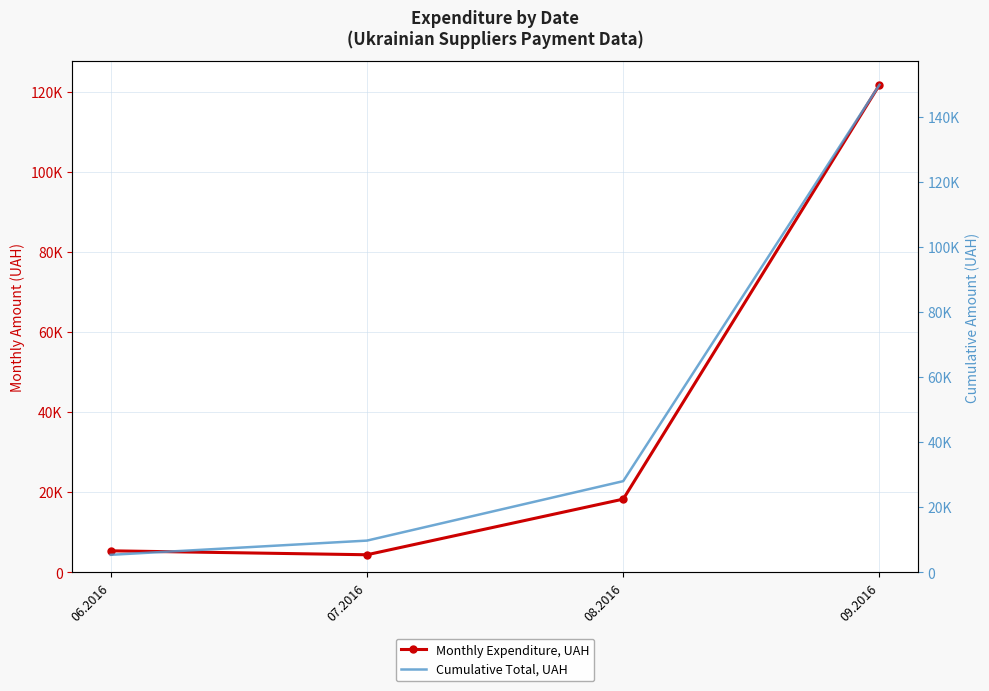

Rank the categories by Monthly Expenditure, UAH value from lowest to highest.

07.2016, 06.2016, 08.2016, 09.2016